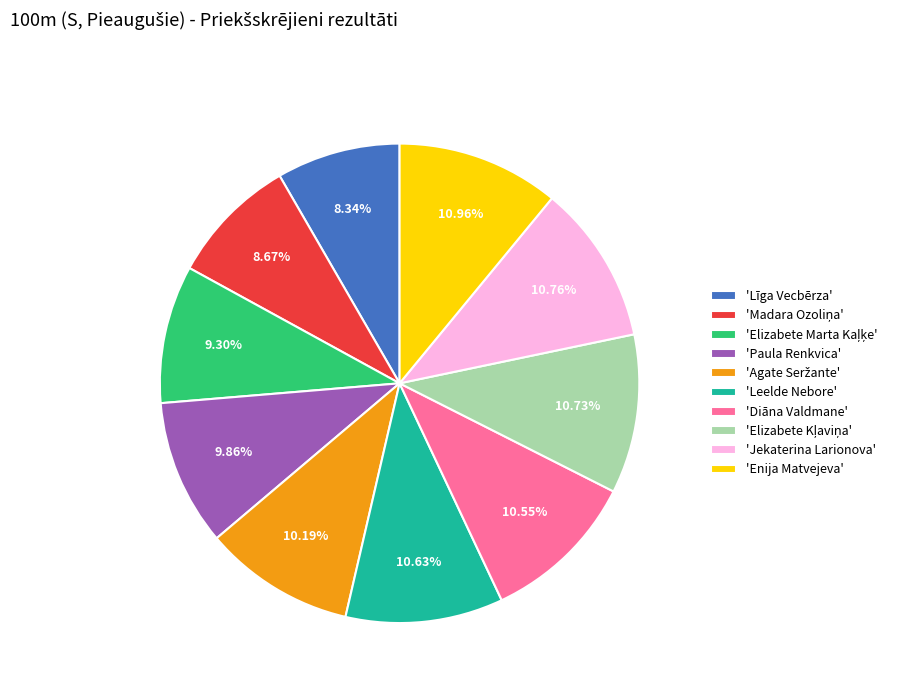

Is there any slice that represents more than half of the pie?

No